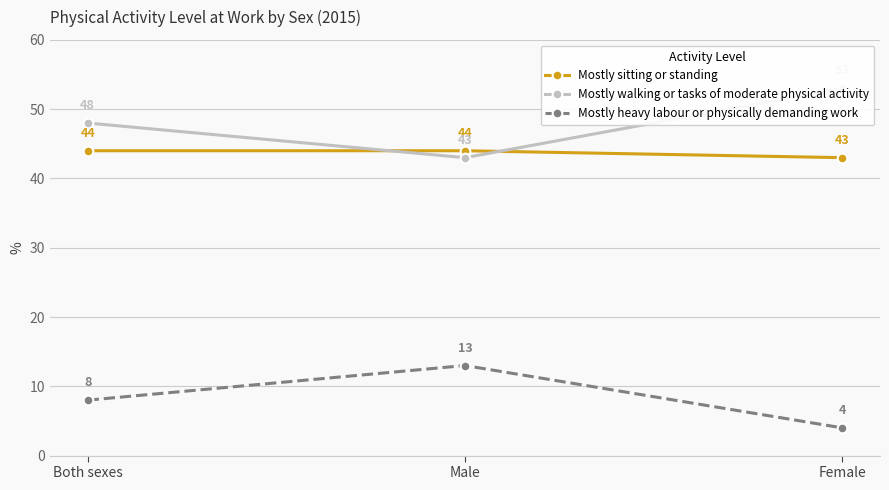

At Female, list the series in order from largest to smallest.

Mostly walking or tasks of moderate physical activity, Mostly sitting or standing, Mostly heavy labour or physically demanding work